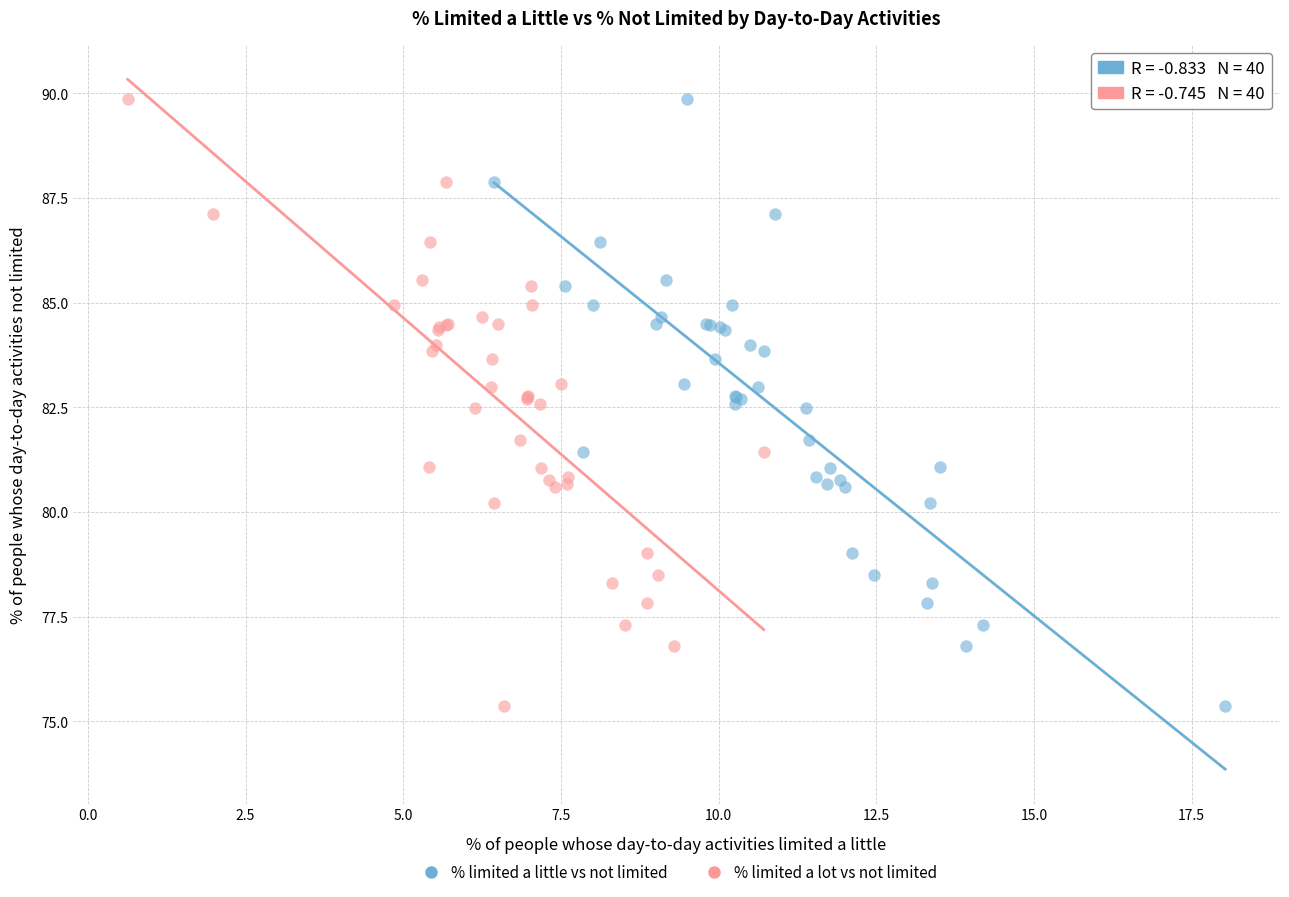

What are all the series names shown in the legend?

% limited a little vs not limited, % limited a lot vs not limited